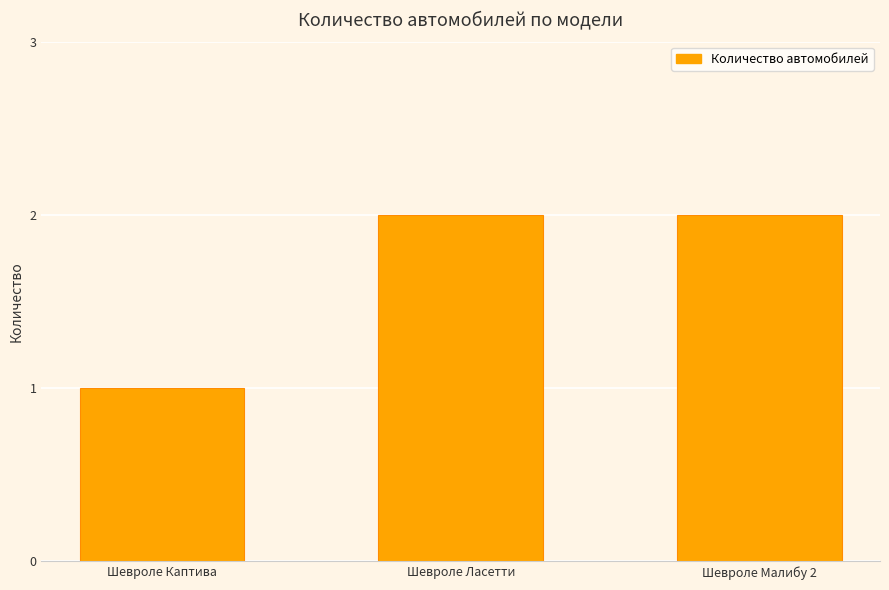

What is the greatest value displayed?

2